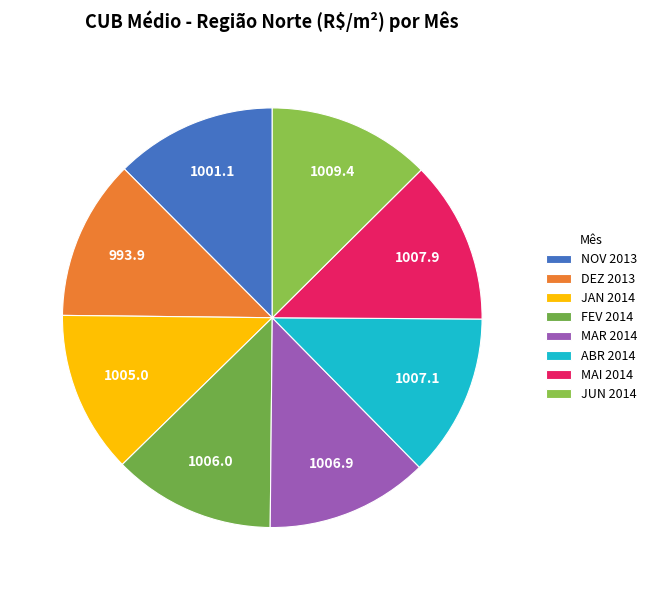

Which category has the smallest portion of the pie?

DEZ 2013